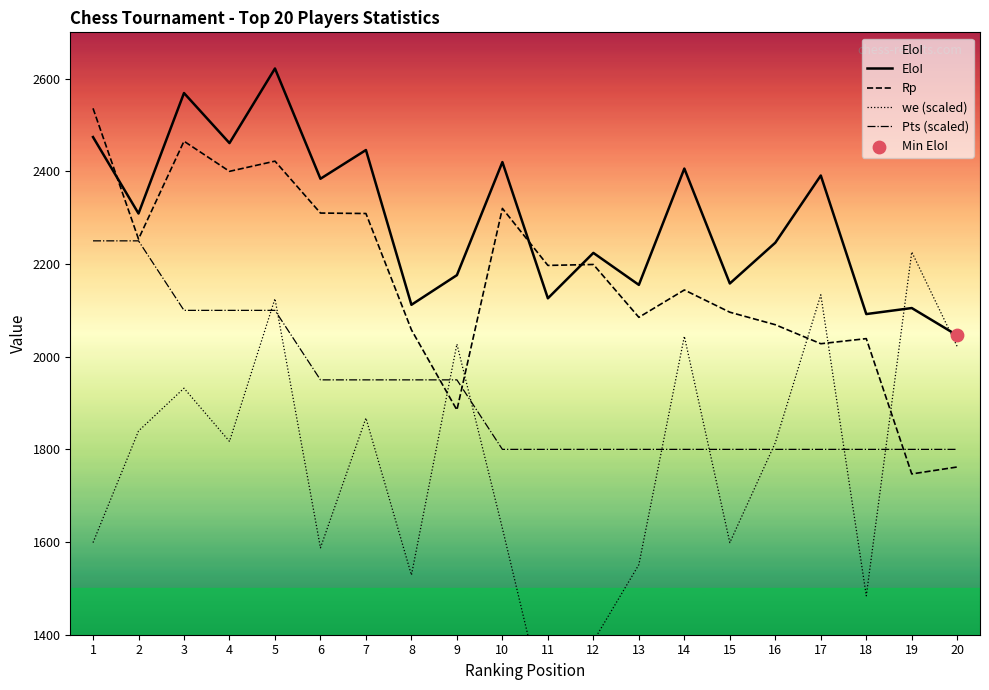

Which series has the widest spread of Y values?

we (scaled)